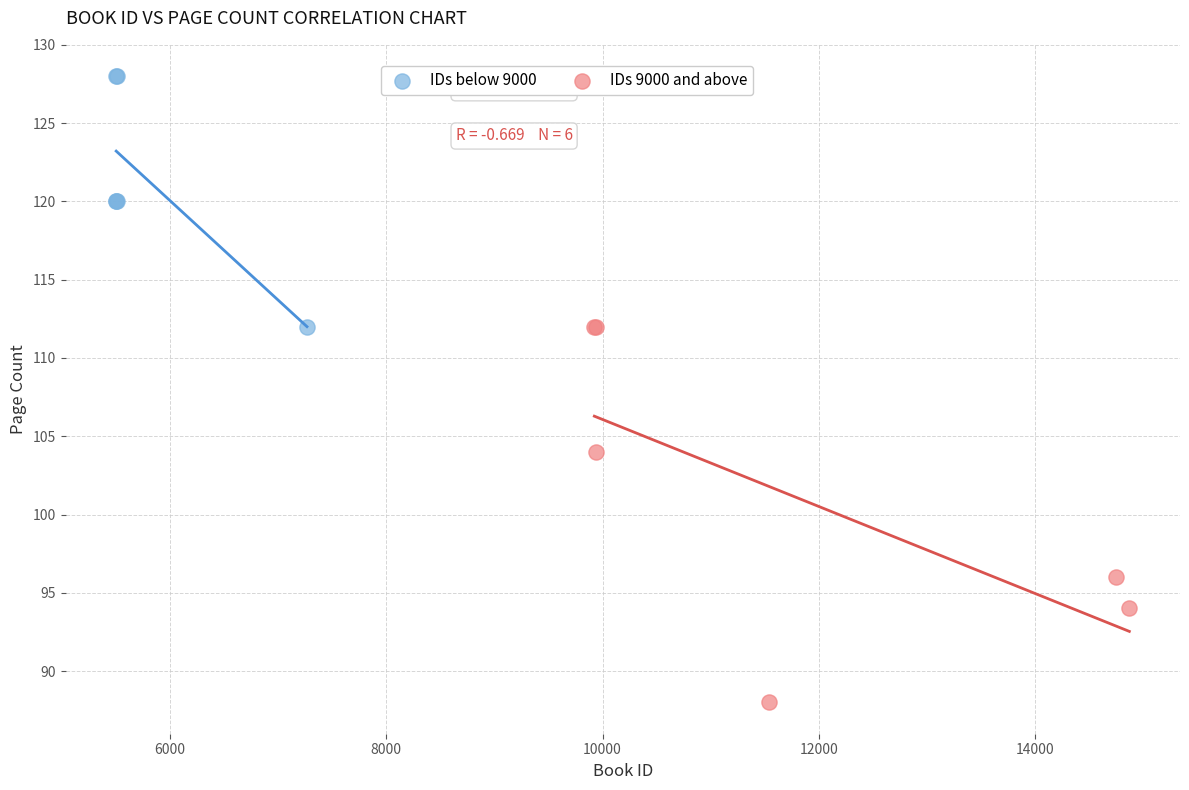

What are all the series names shown in the legend?

IDs below 9000, IDs 9000 and above